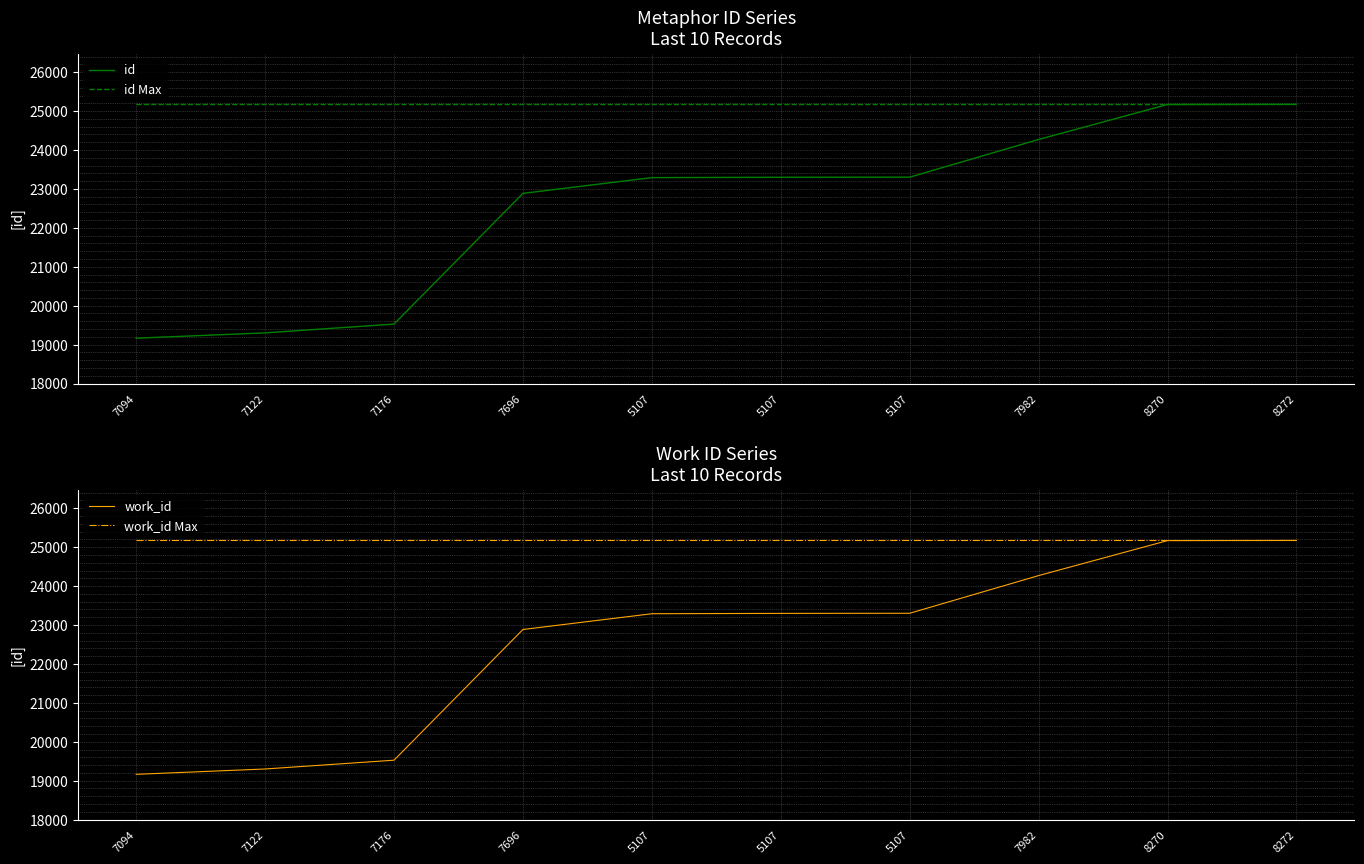

Reading left to right, extract all data points from this chart.

id: 19164	19301	19527	22885	23290	23299	23302	24270	25169	25173
id Max: 25173	25173	25173	25173	25173	25173	25173	25173	25173	25173
work_id: 19164	19301	19527	22885	23290	23299	23302	24270	25169	25173
work_id Max: 25173	25173	25173	25173	25173	25173	25173	25173	25173	25173